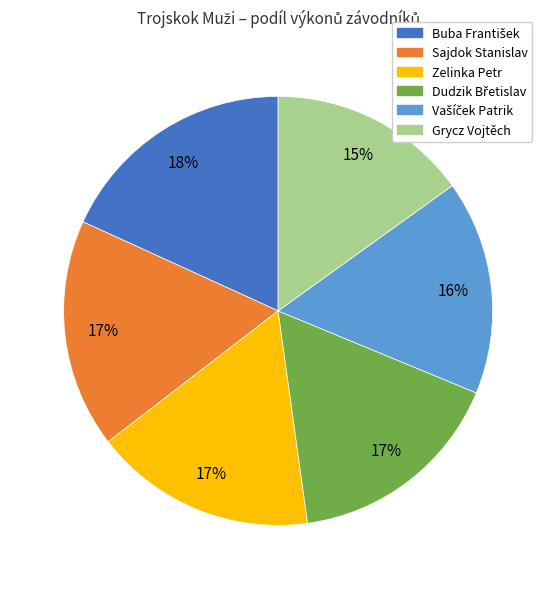

Which has a higher value, Sajdok Stanislav or Grycz Vojtěch?

Sajdok Stanislav